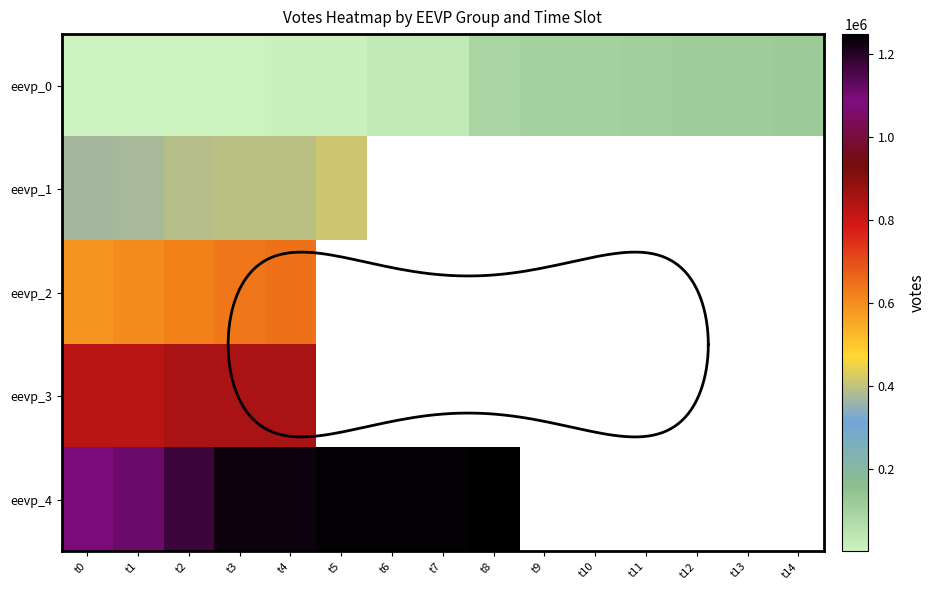

At which category is the sum across all series the highest?

t4